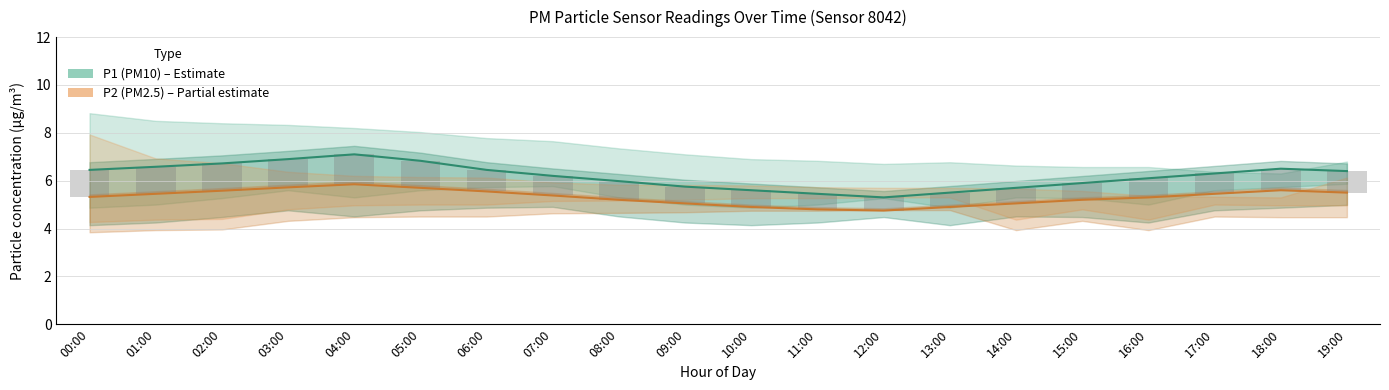

How many data points in P1 (PM10) – Estimate are above 6?

12